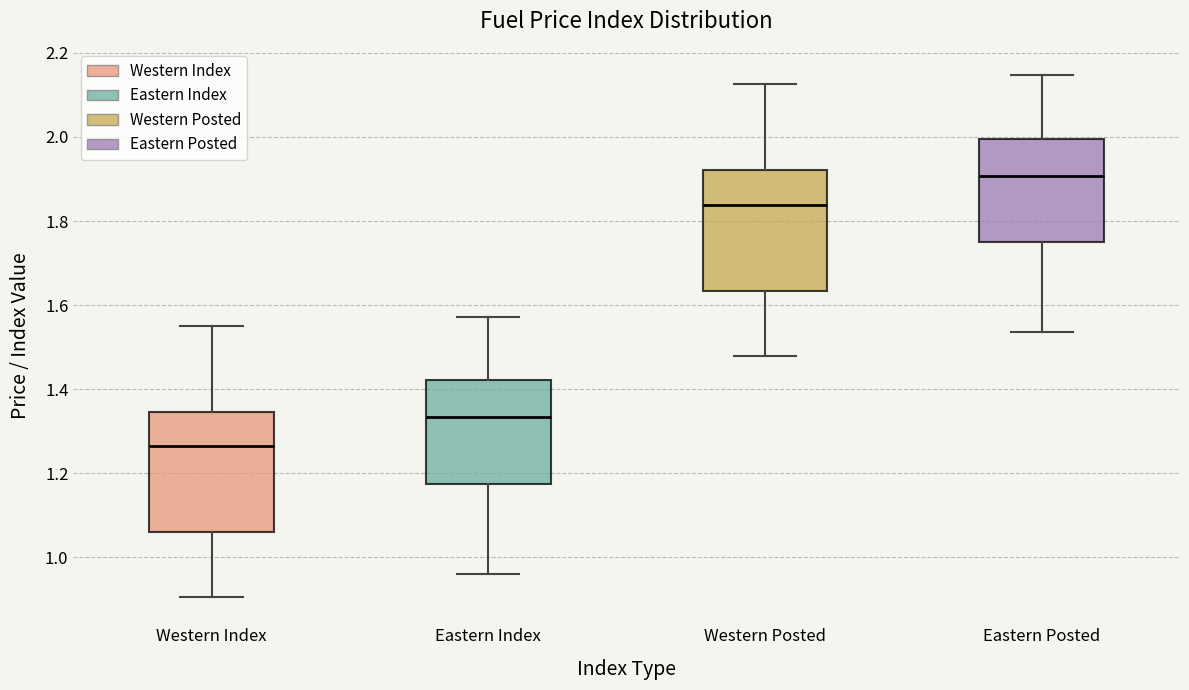

Which box has the highest median line?

Eastern Posted